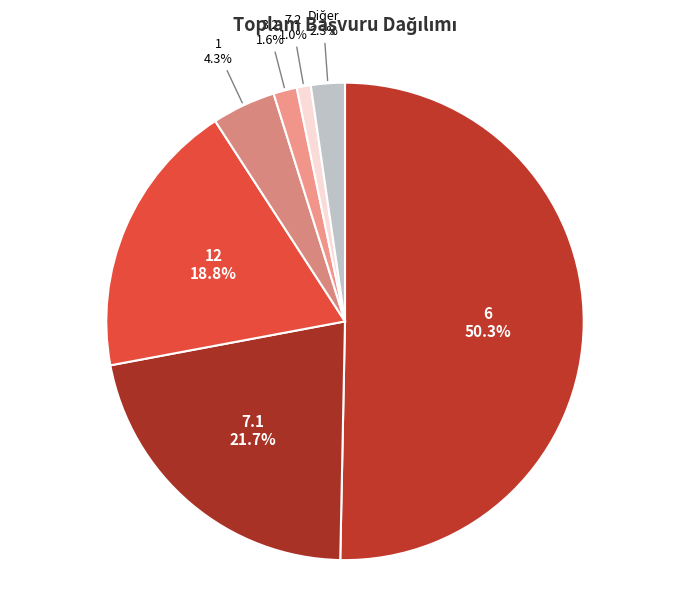

How many segments does this pie chart have?

7